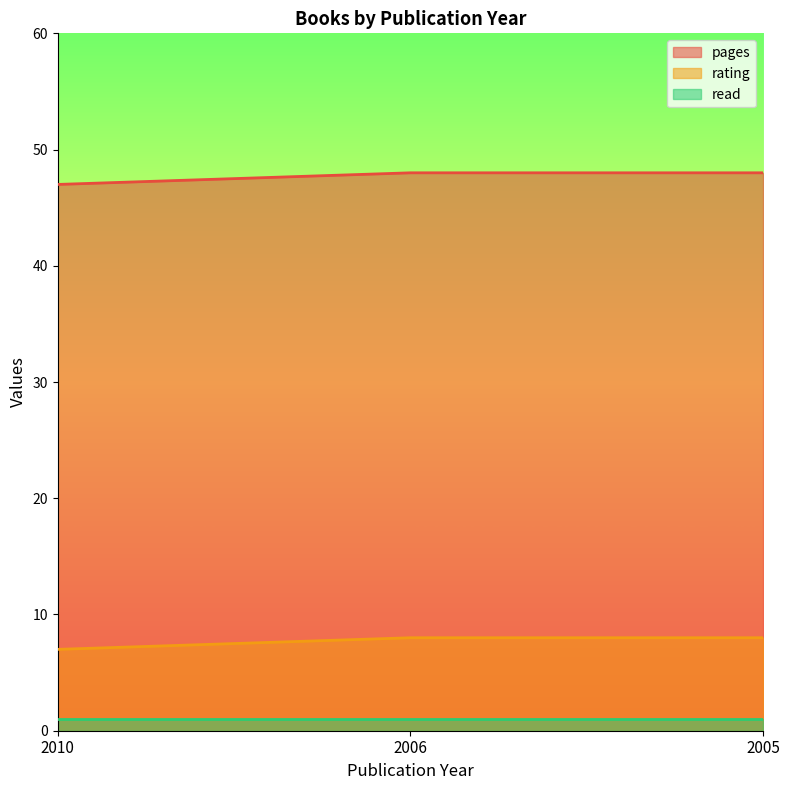

What is the difference between the maximum and minimum values in the pages series?

1